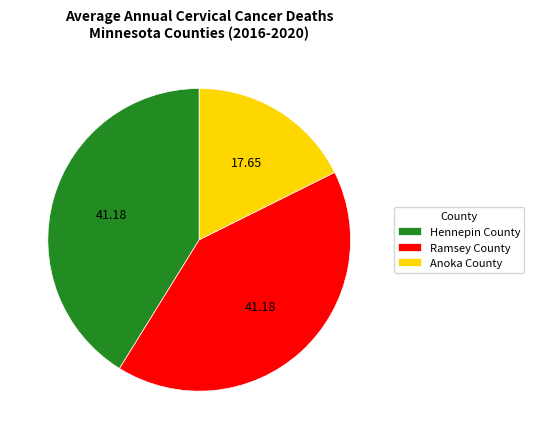

What is the ratio of the value at Ramsey County to the value at Hennepin County?

1.0